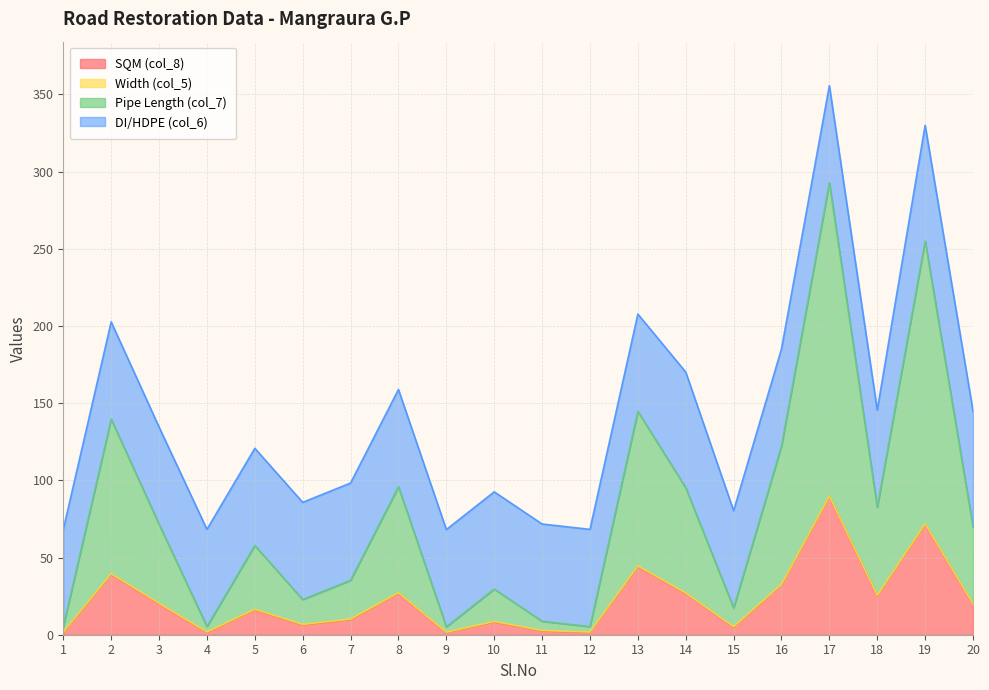

Does the chart have visible grid lines?

Yes